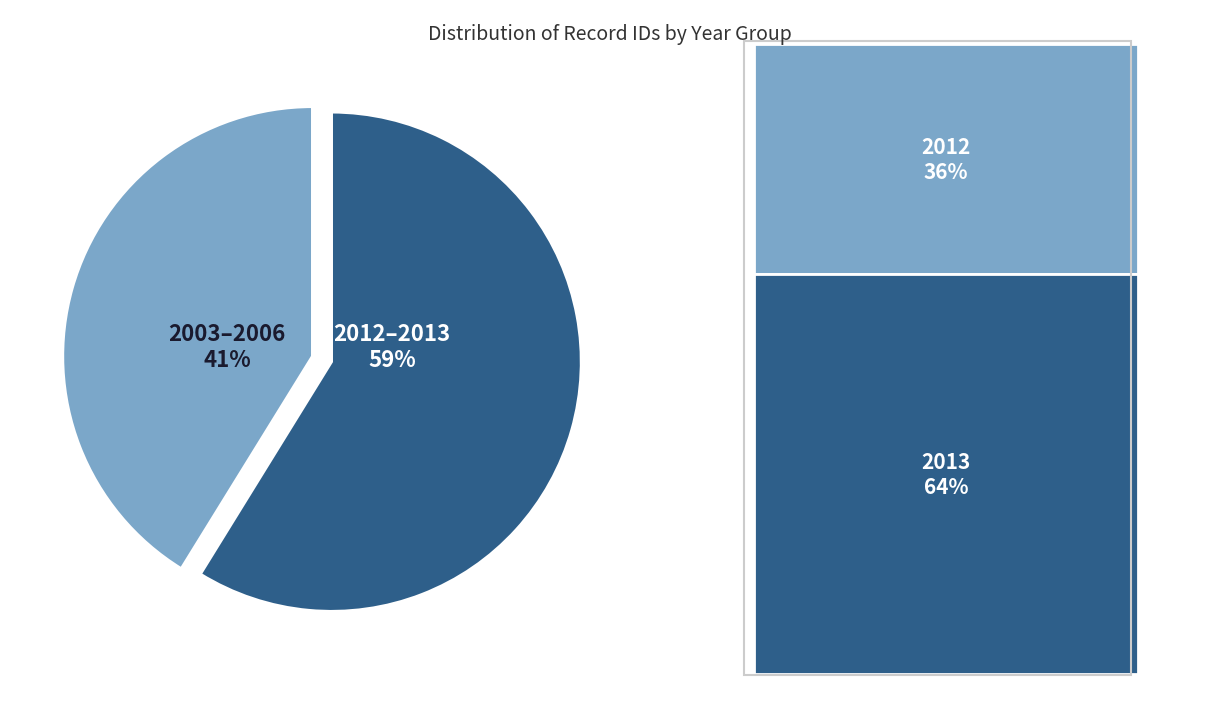

Is there a majority slice in this chart?

Yes